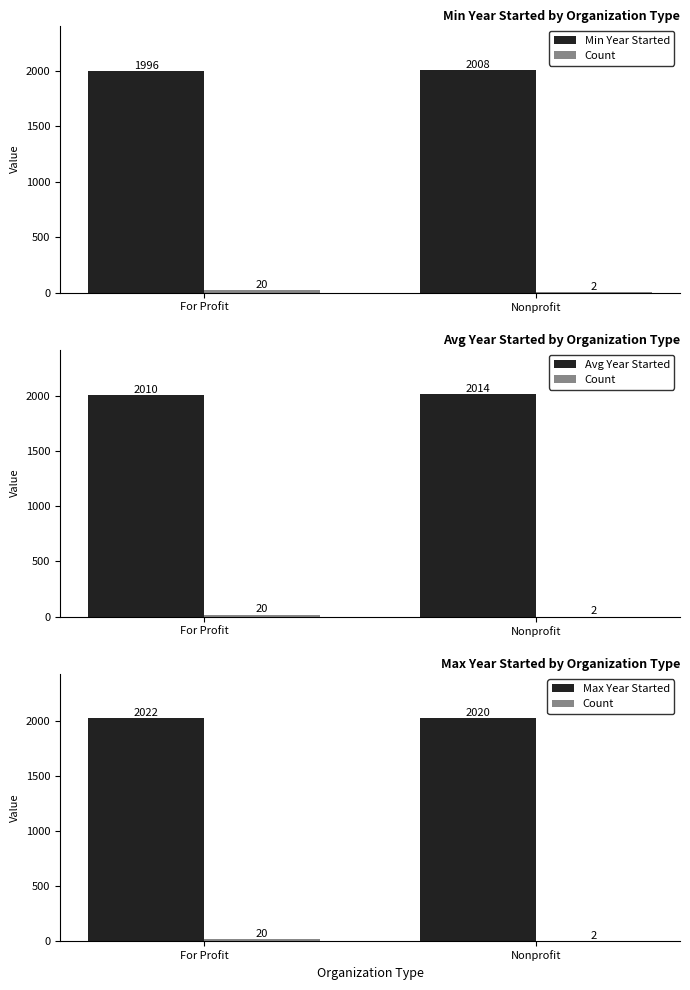

What are all the series names shown in the legend?

Min Year Started, Count, Avg Year Started, Max Year Started